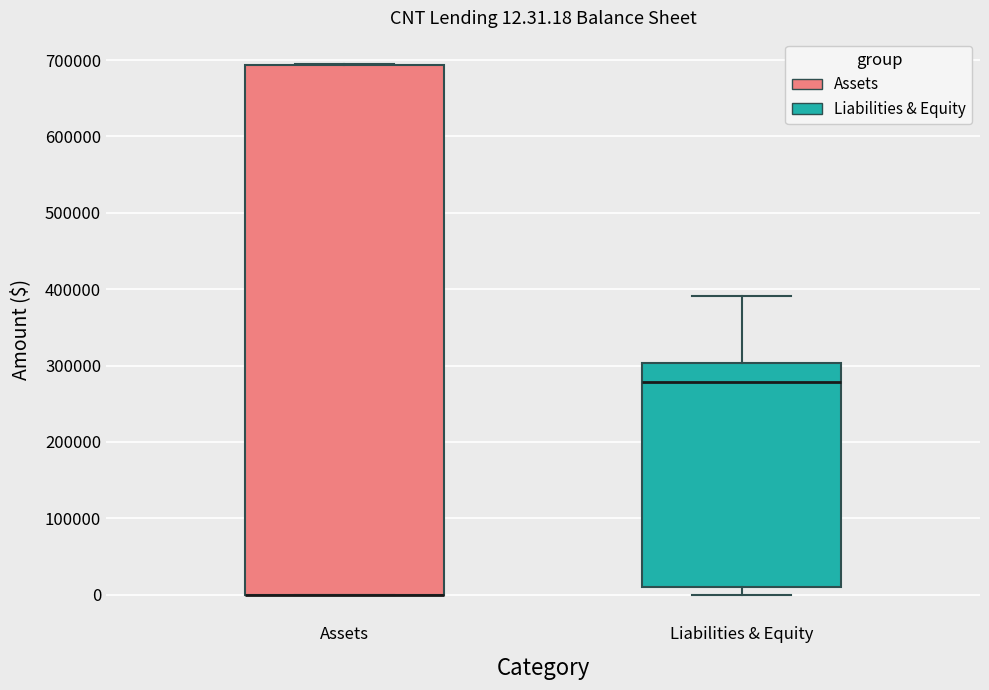

Comparing the boxes themselves (not the whiskers), which one is the tallest?

Assets